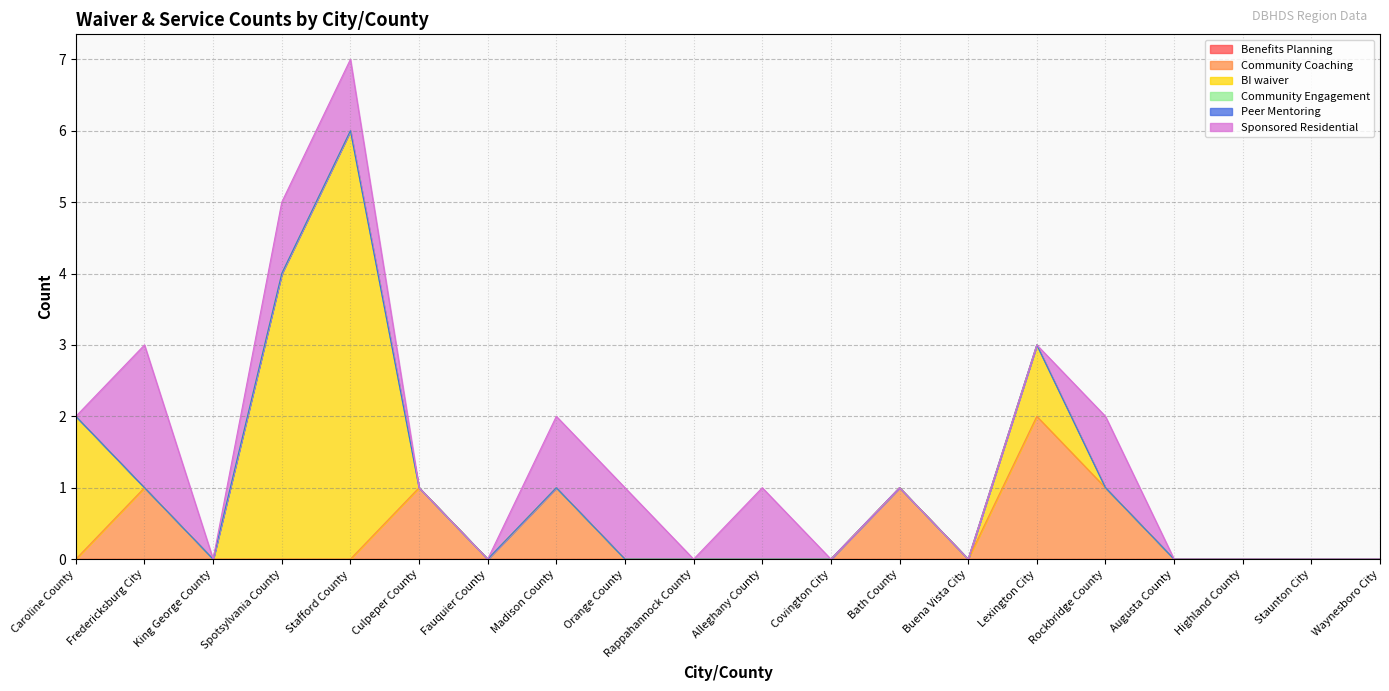

True or false: Community Coaching has more than 1 points higher than both neighbors.

True